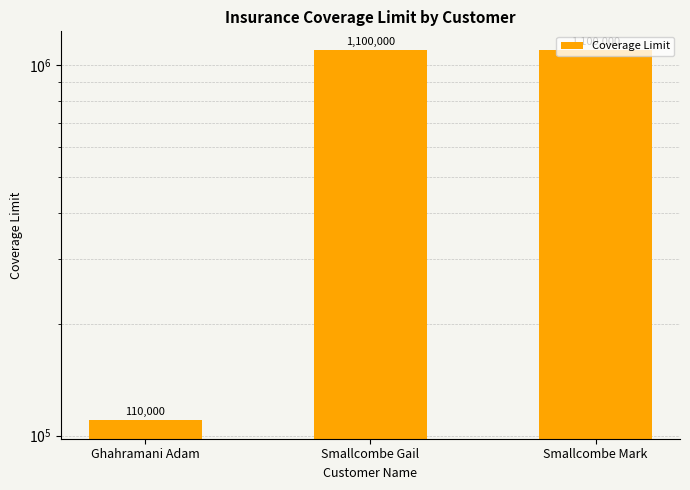

Which label corresponds to the smallest value in the chart?

Ghahramani Adam